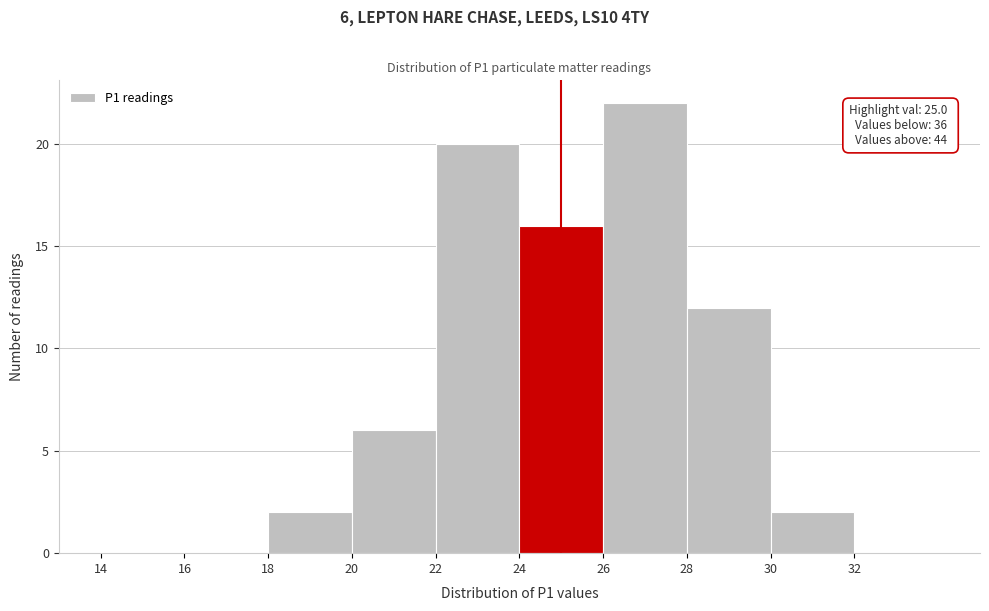

Which range on the x-axis has the tallest bar?

26 to 28